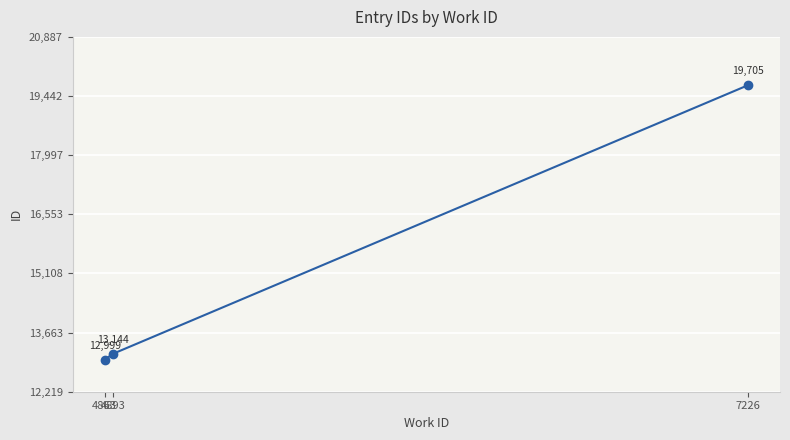

What is the value of the 3rd point from the left?

19705.0